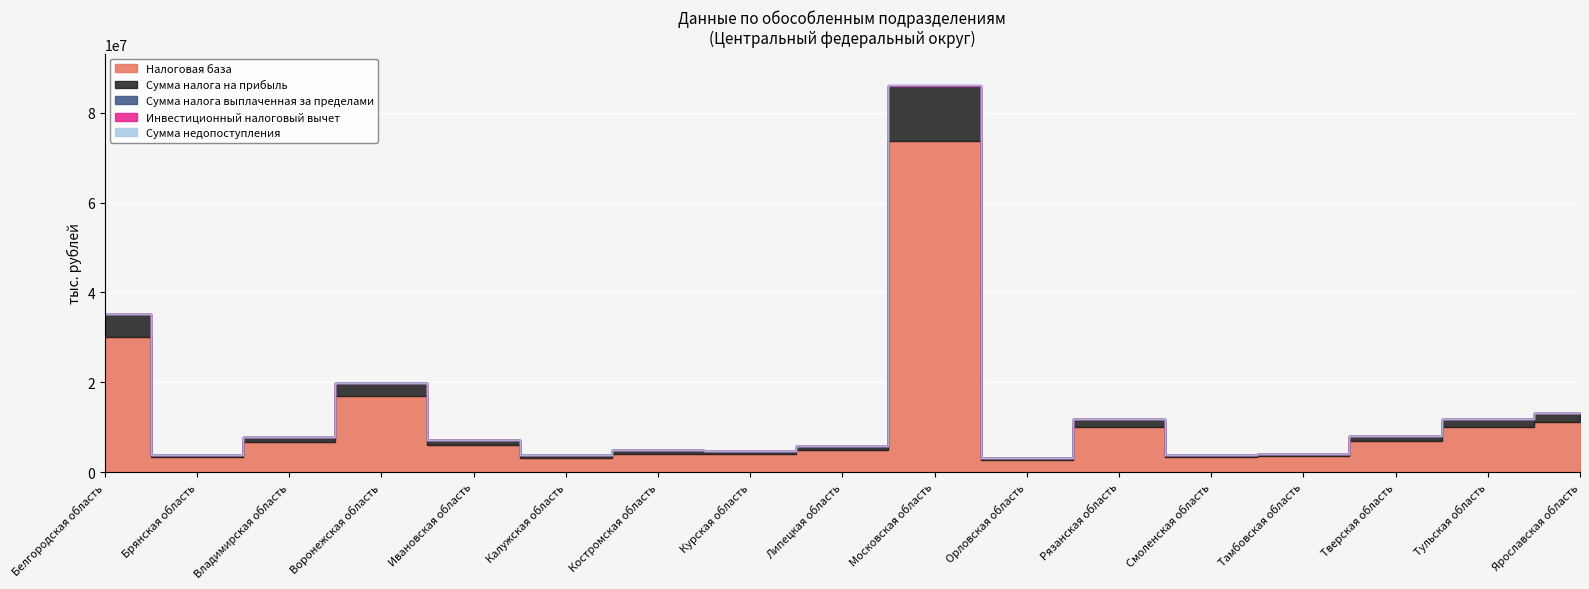

In Сумма налога на прибыль, how many points are lower than both neighbors (excluding endpoints)?

5